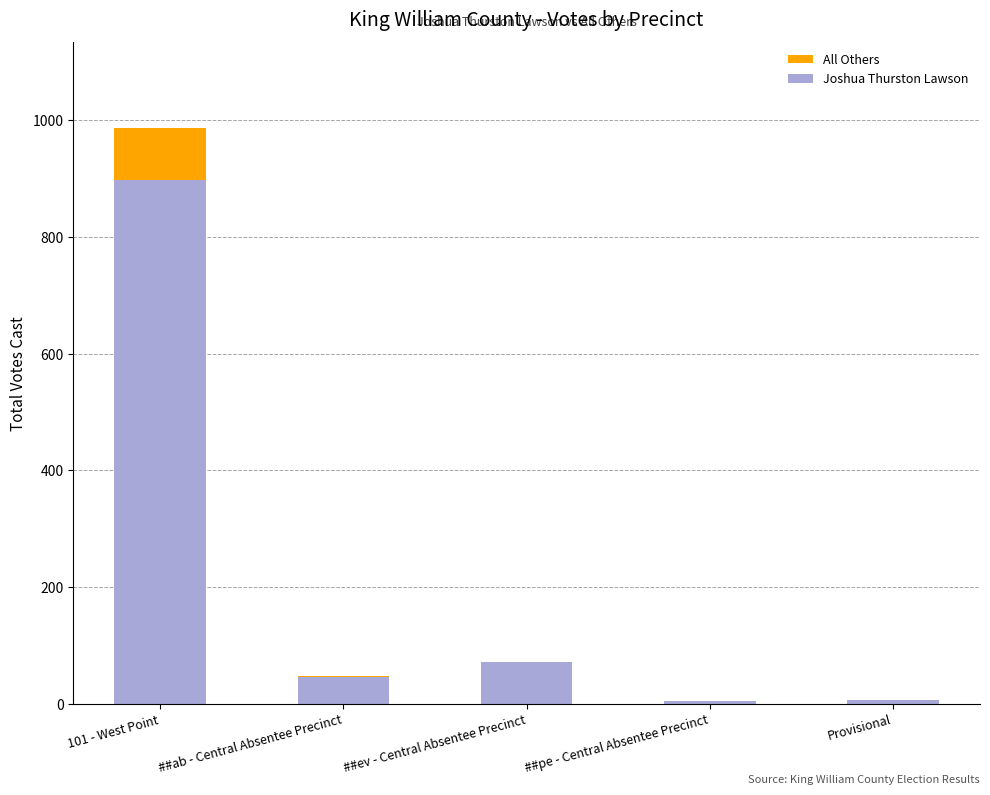

What is the sum of all Joshua Thurston Lawson values?

1025